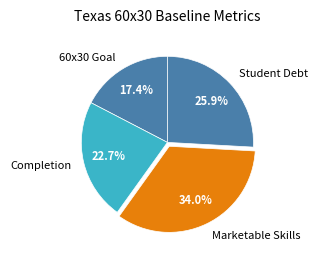

Count the number of slices in the pie.

4